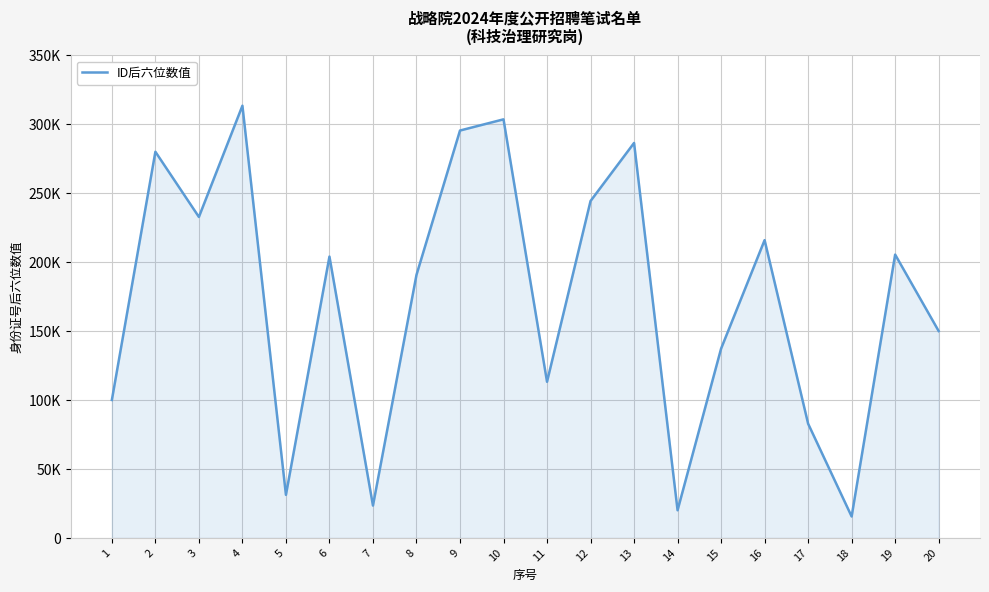

Is it true that the value at 5 is 42691?

False